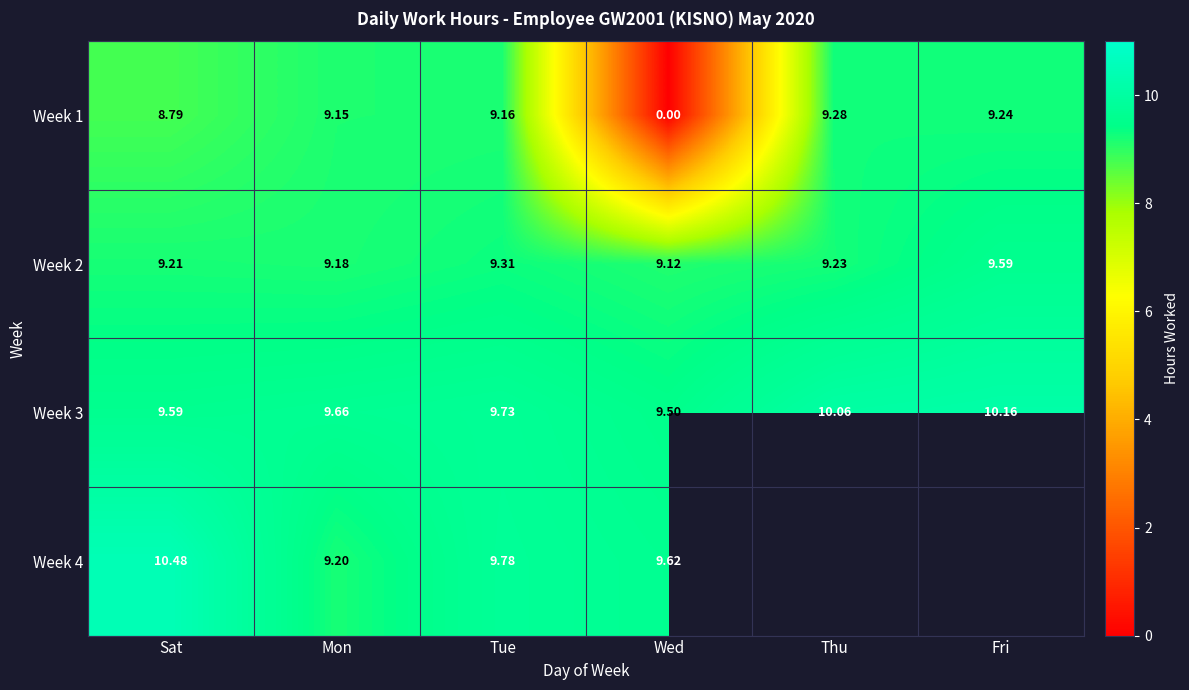

How many data points does each series have?

6